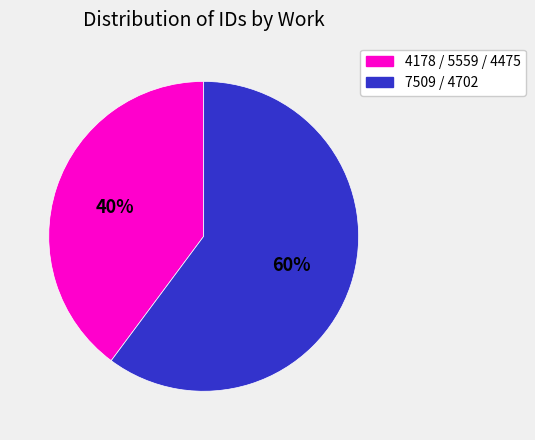

How many segments does this pie chart have?

2